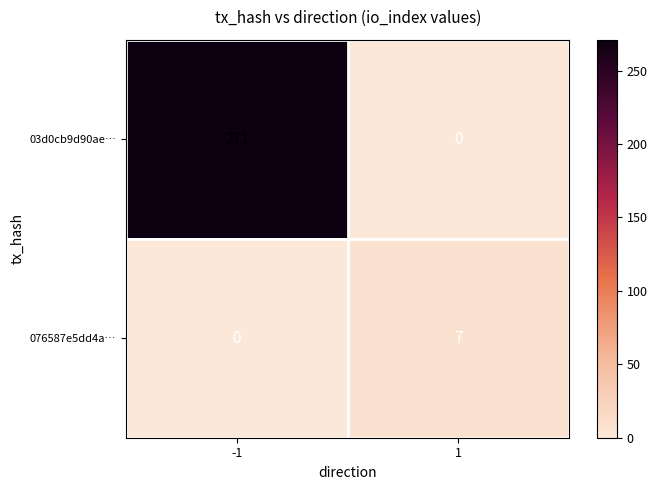

Which series changed the most between -1 and 1?

03d0cb9d90ae…